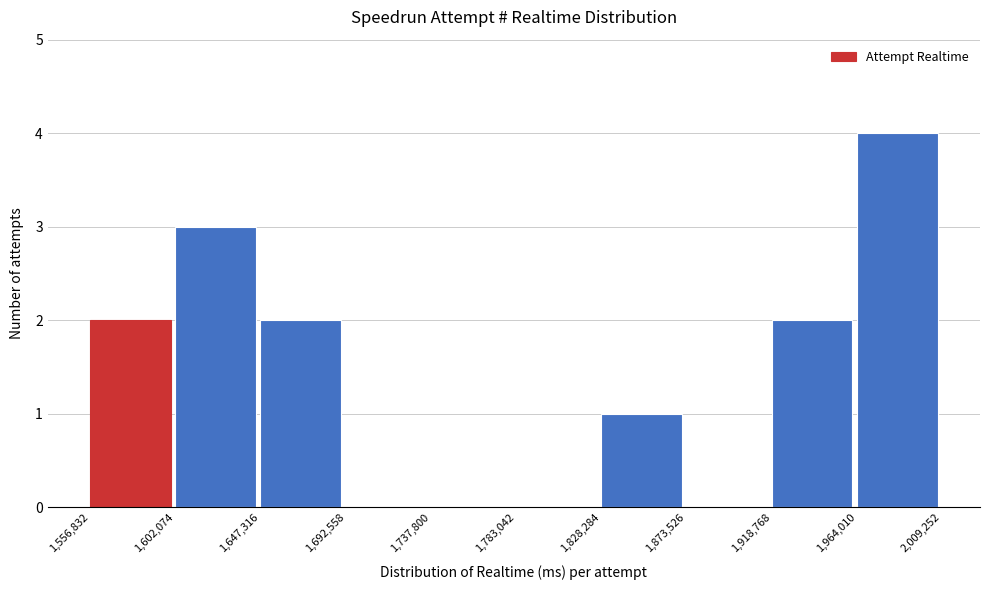

Over which range of the x-axis is the bar tallest?

1,964,010 to 2,009,252